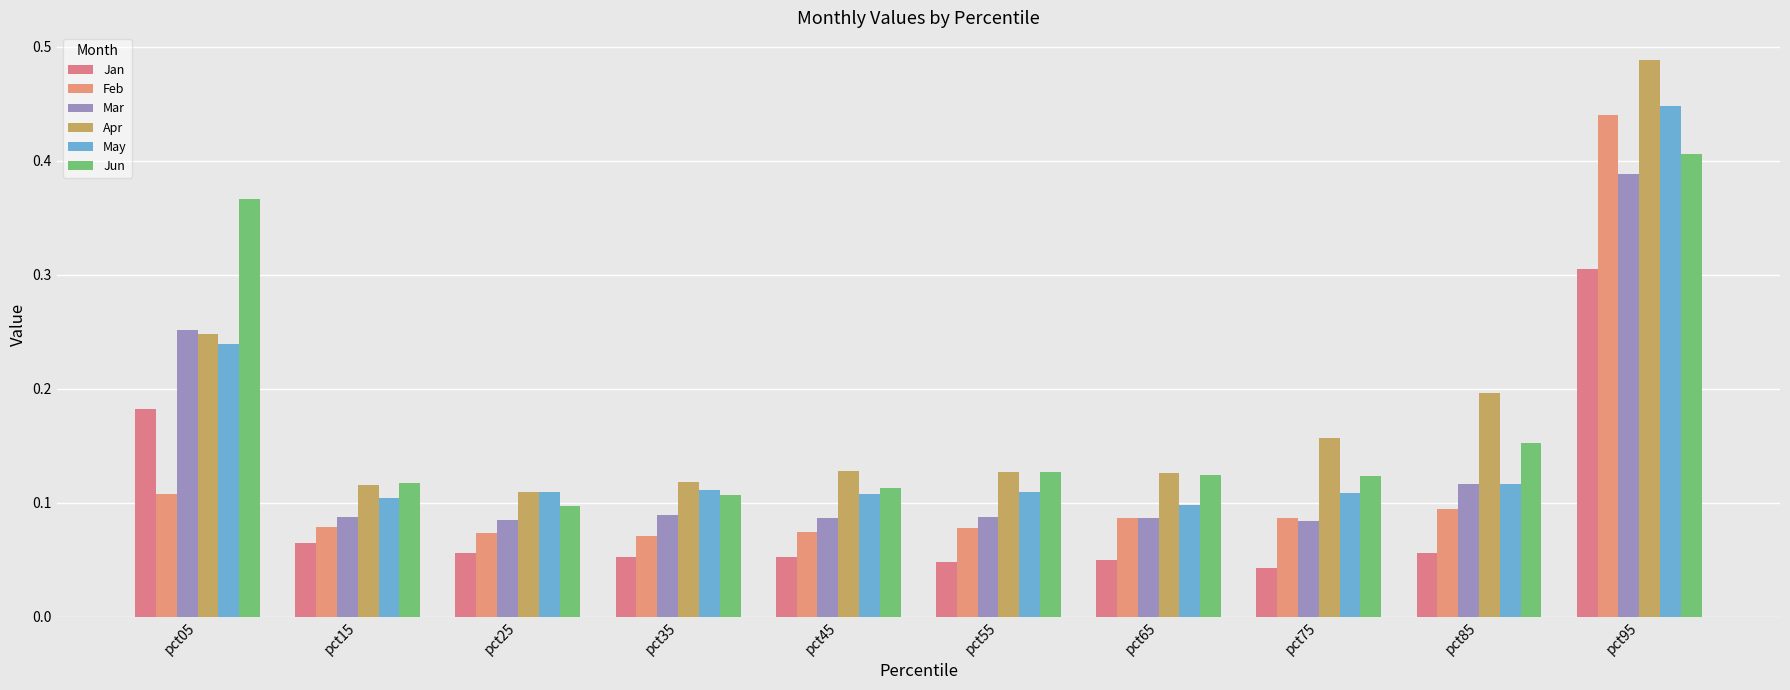

What is the average value of the Jun series?

0.2